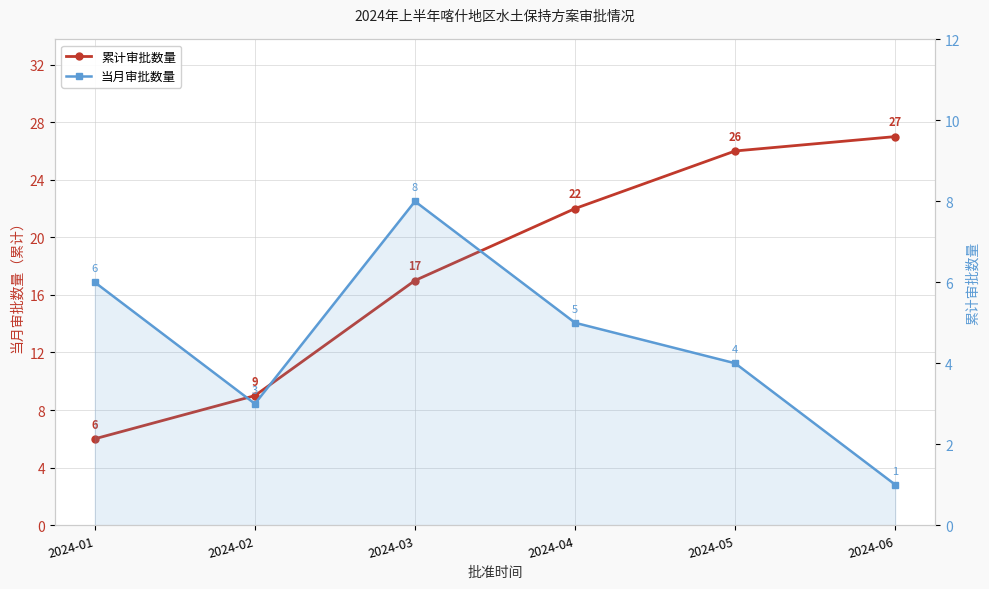

Which label corresponds to the largest value in the chart?

2024-06